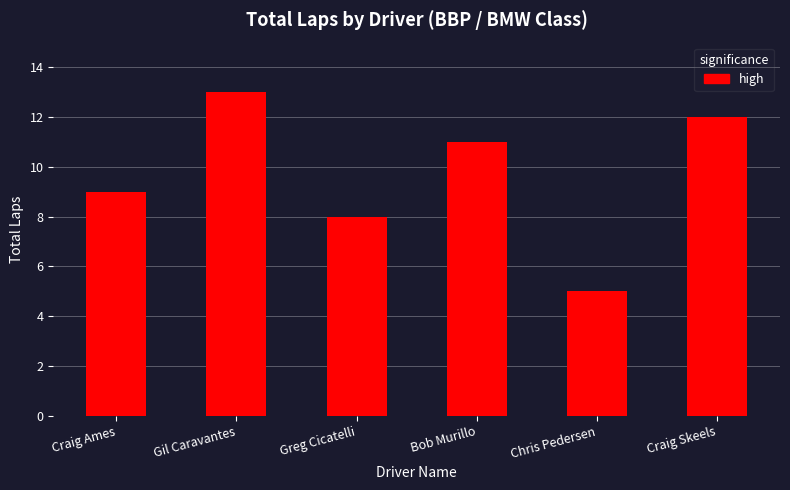

What is the average value?

10